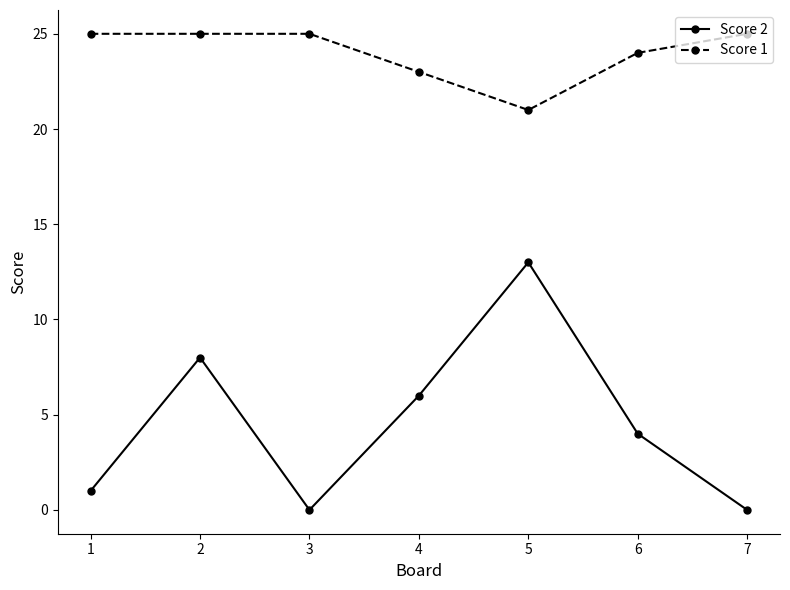

Count the Score 1 values in the range 23 to 25.

6